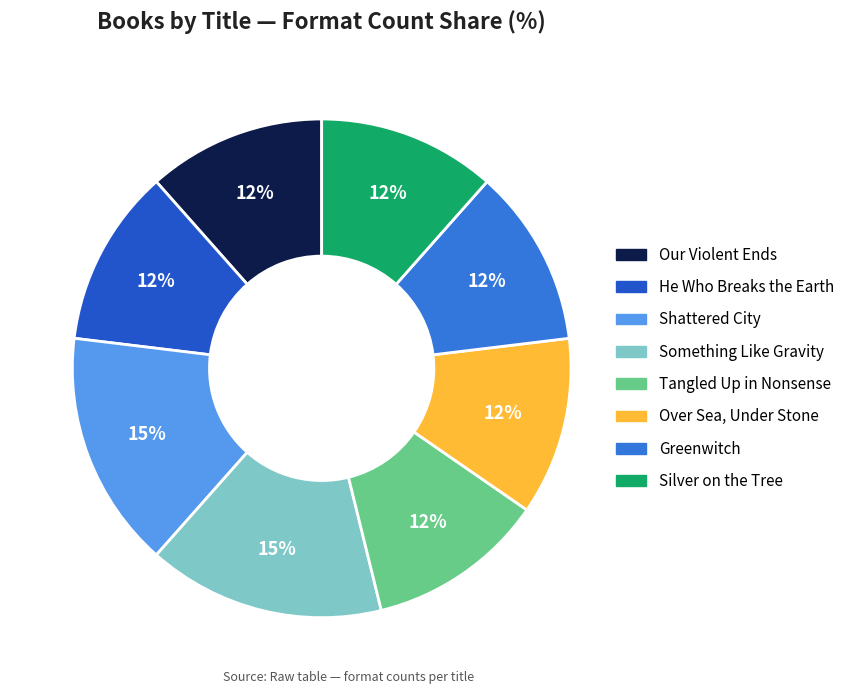

Do He Who Breaks the Earth and Tangled Up in Nonsense together represent more than half of the pie?

No